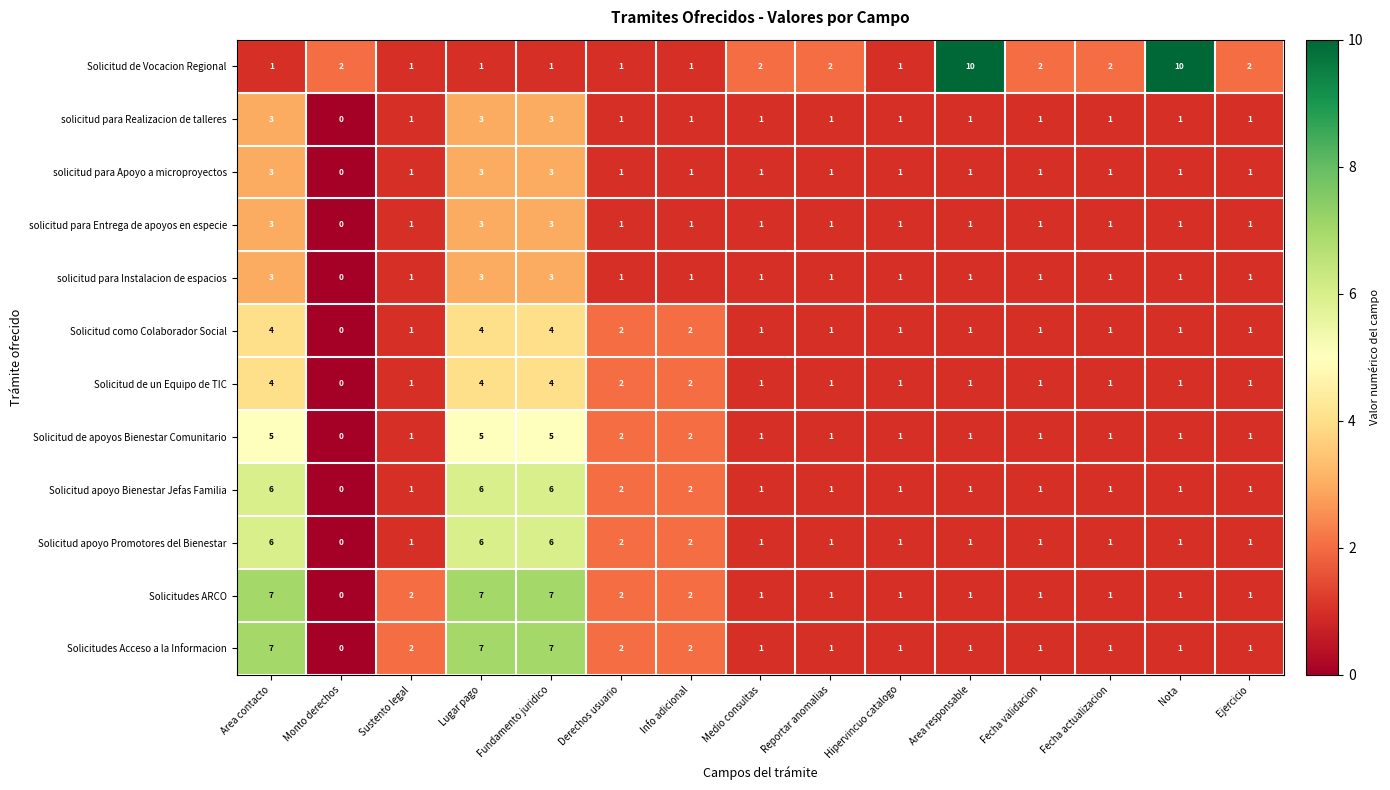

How many categories are shown in the chart?

15